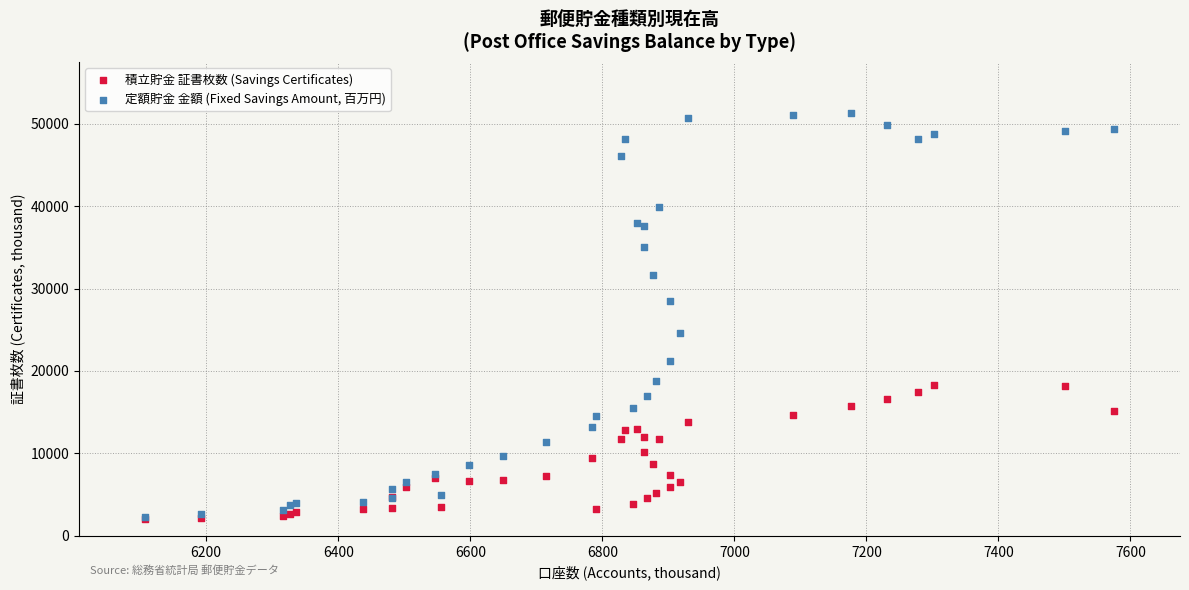

Which series has the largest Y range (max minus min)?

定額貯金 金額 (Fixed Savings Amount, 百万円)